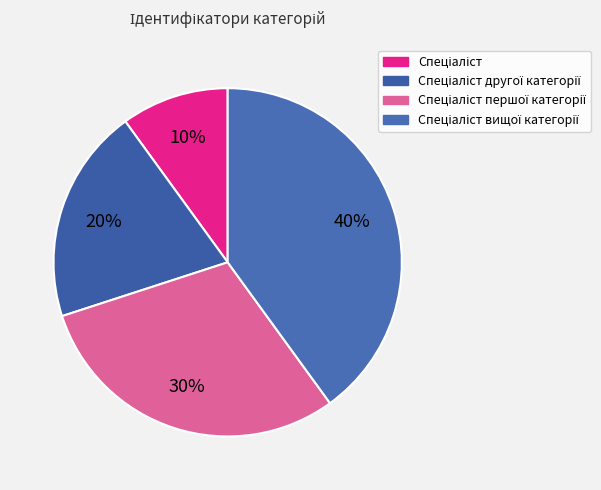

Which category has the smallest portion of the pie?

Спеціаліст